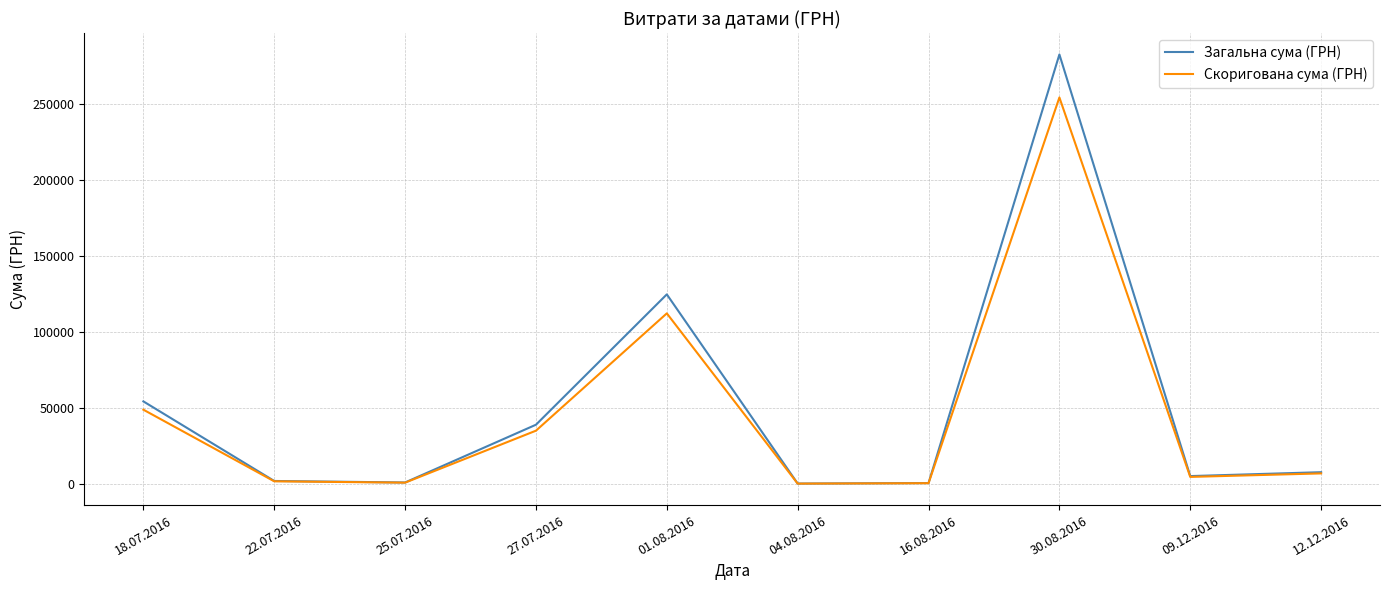

What is the difference between the Скоригована сума (ГРН) values at 18.07.2016 and 16.08.2016?

48305.5